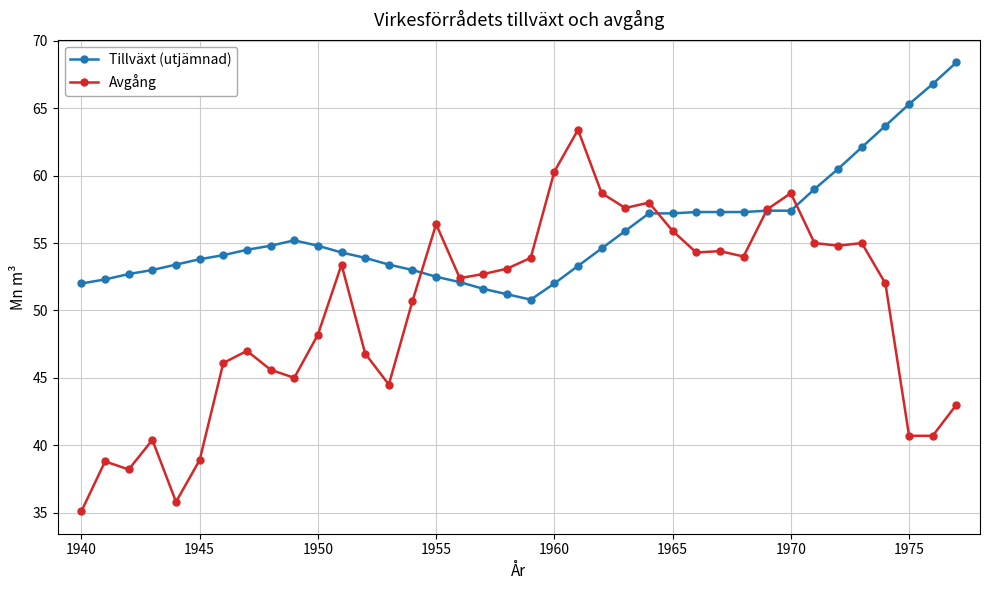

True or false: Avgång and Tillväxt (utjämnad) intersect in this chart.

True